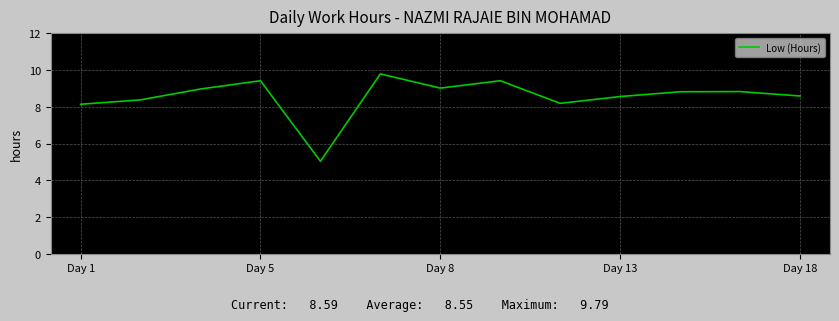

Reading left to right, extract all data points from this chart.

8.1	8.4	9.0	9.4	5.0	9.8	9.0	9.4	8.2	8.6	8.8	8.8	8.6